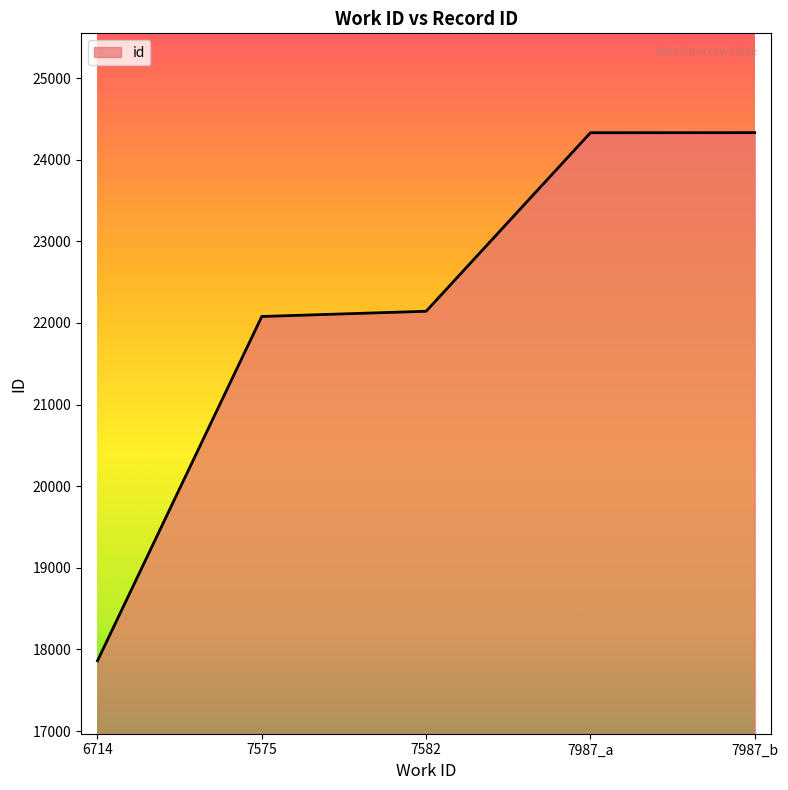

What is the sum of the values at 7582 and 7987_b?

46474